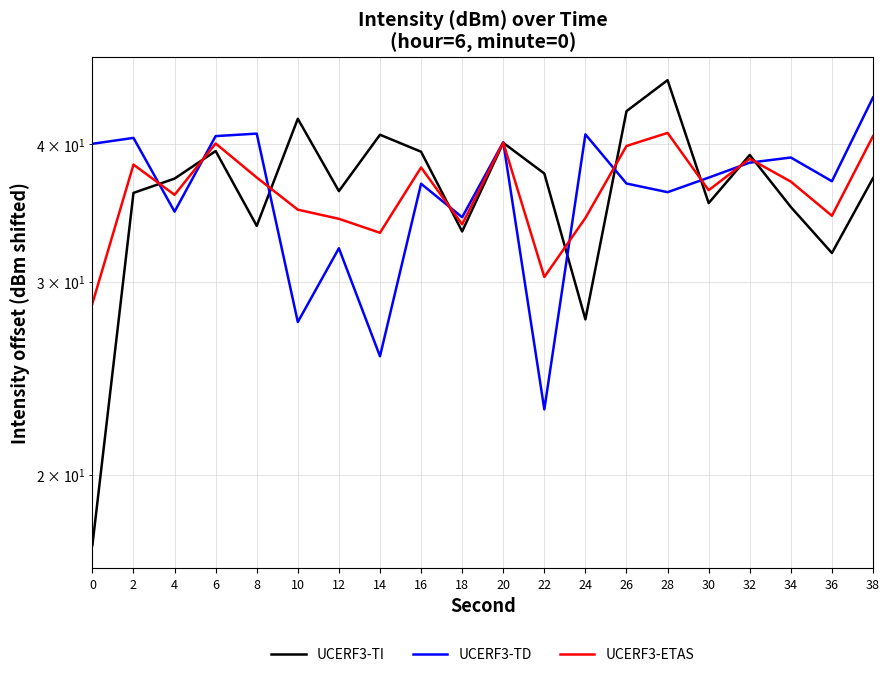

Which series ends up on top after the final intersection of UCERF3-TI and UCERF3-ETAS?

UCERF3-ETAS